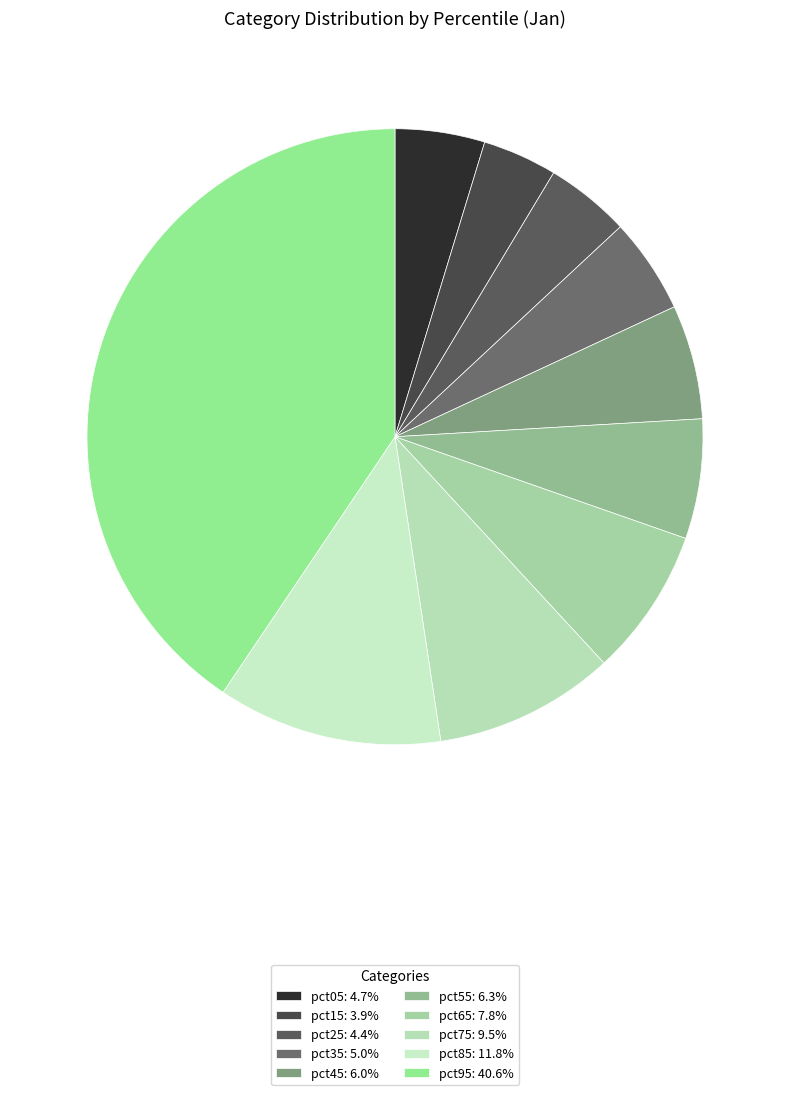

Is it true that pct45 is 1% of the pie?

False